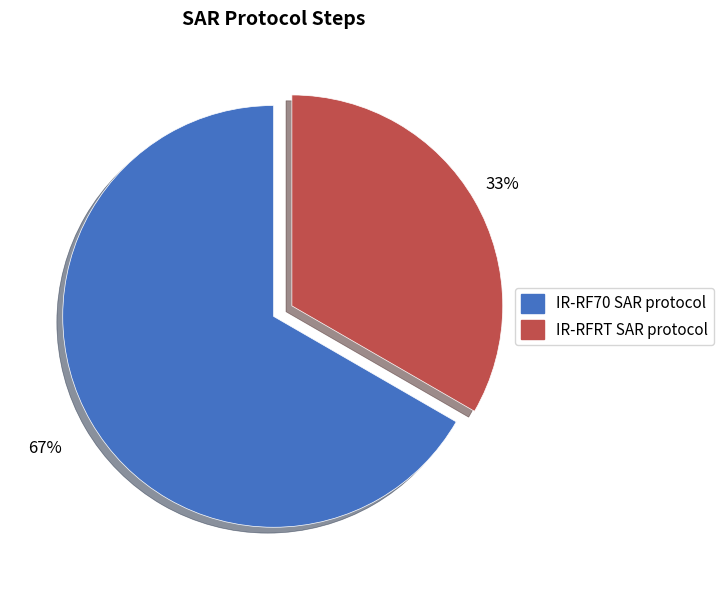

Count the number of slices in the pie.

2